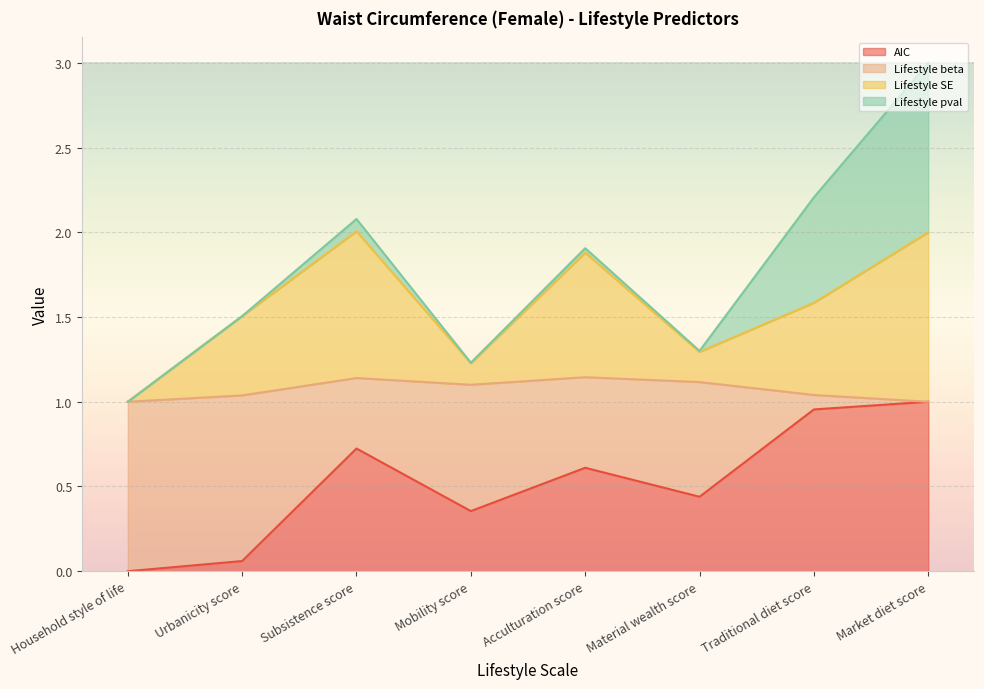

What is the value of the Lifestyle SE point at the 7th from the left?

1.6